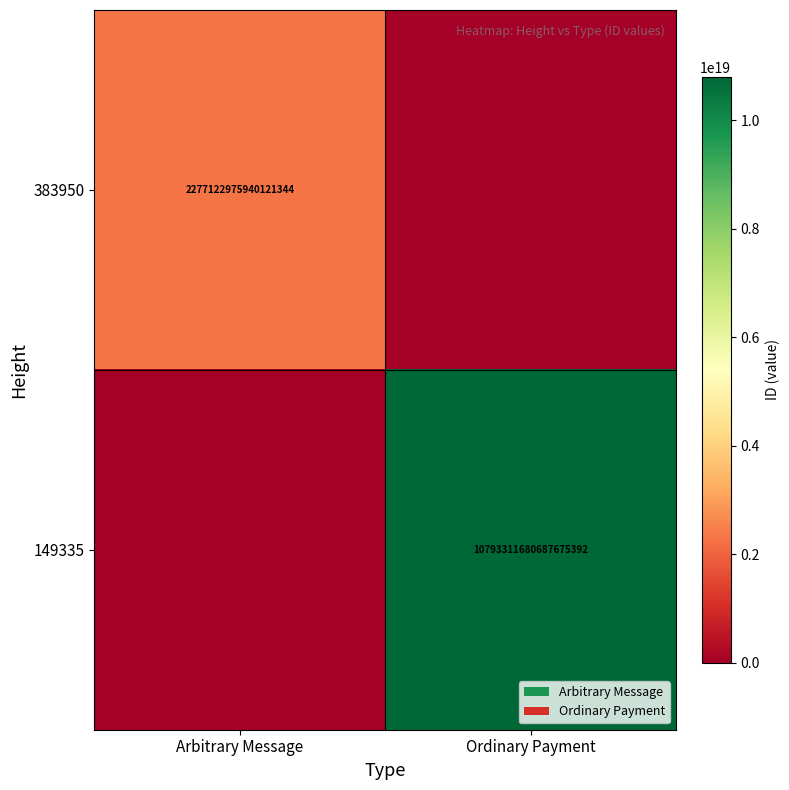

What is the greatest value displayed?

10793311680687675392